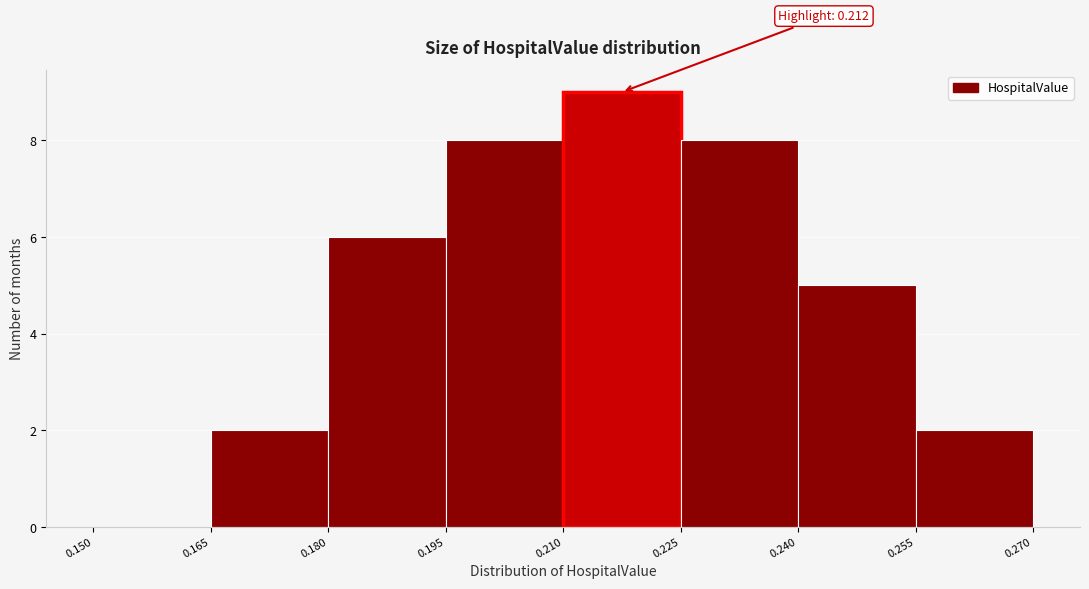

Which range on the x-axis has the tallest bar?

0.210 to 0.225